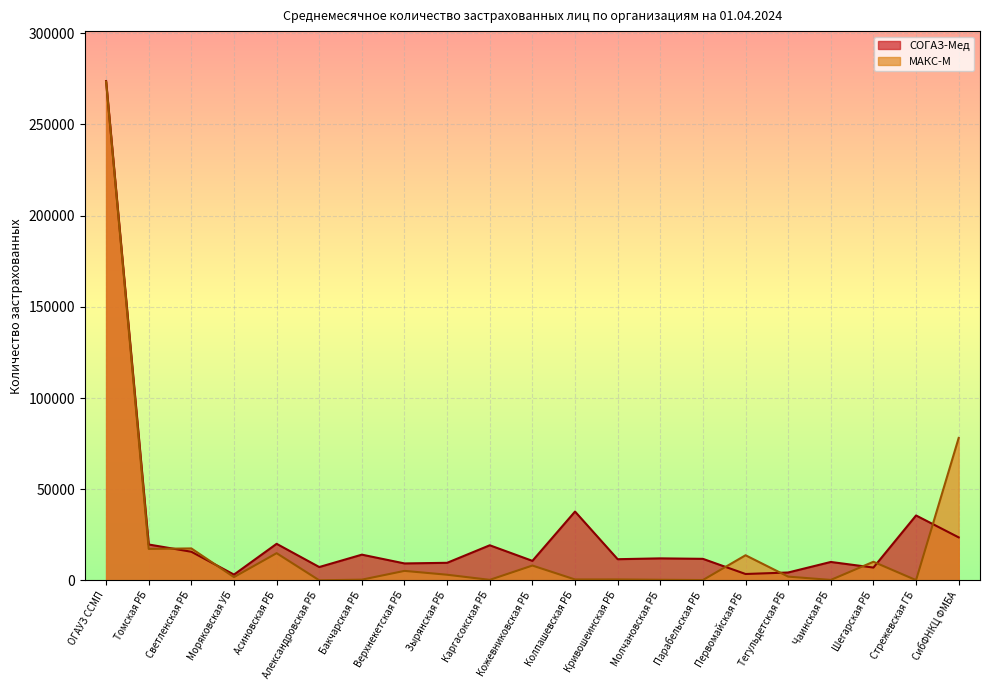

True or false: СОГАЗ-Мед has a value of 9290 at Верхнекетская РБ.

True